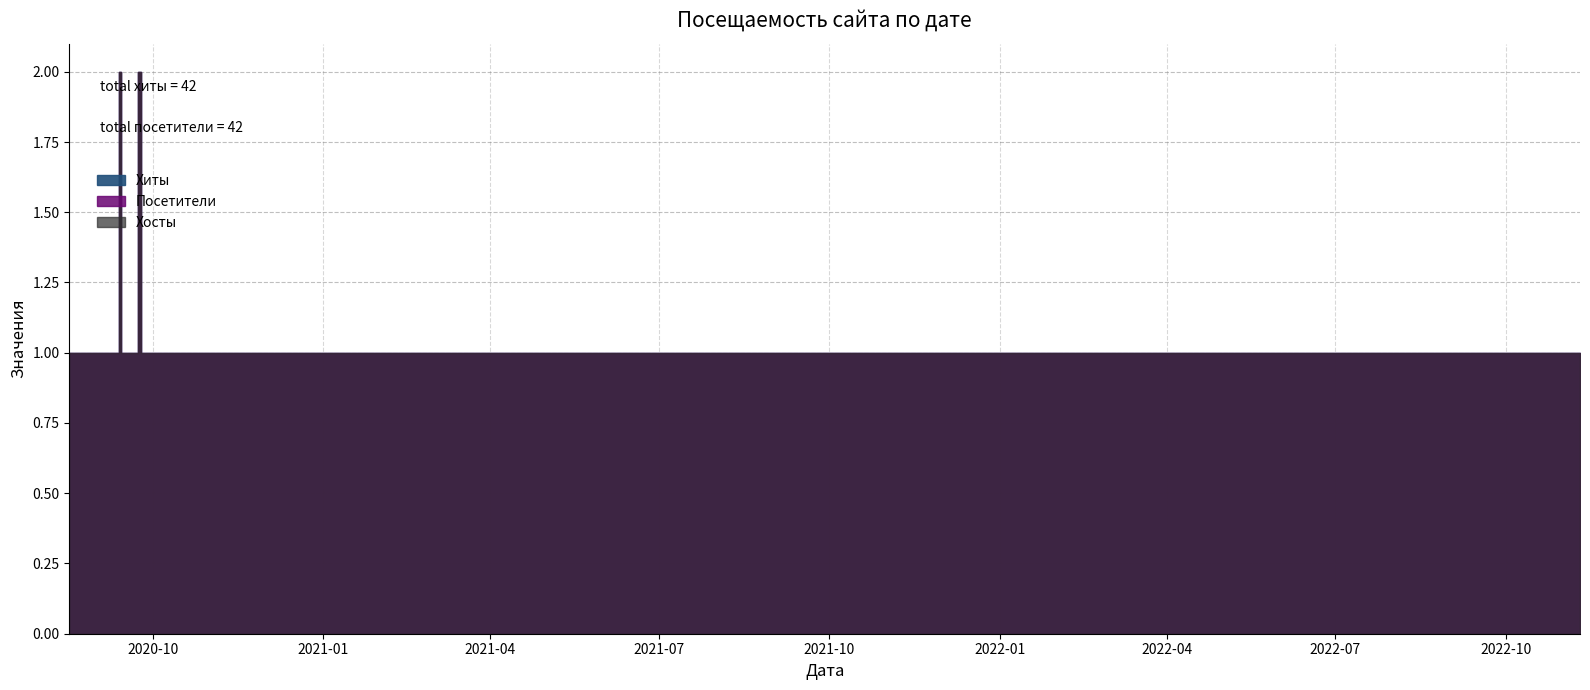

What is the total value across all series at 2020-09-24?

6